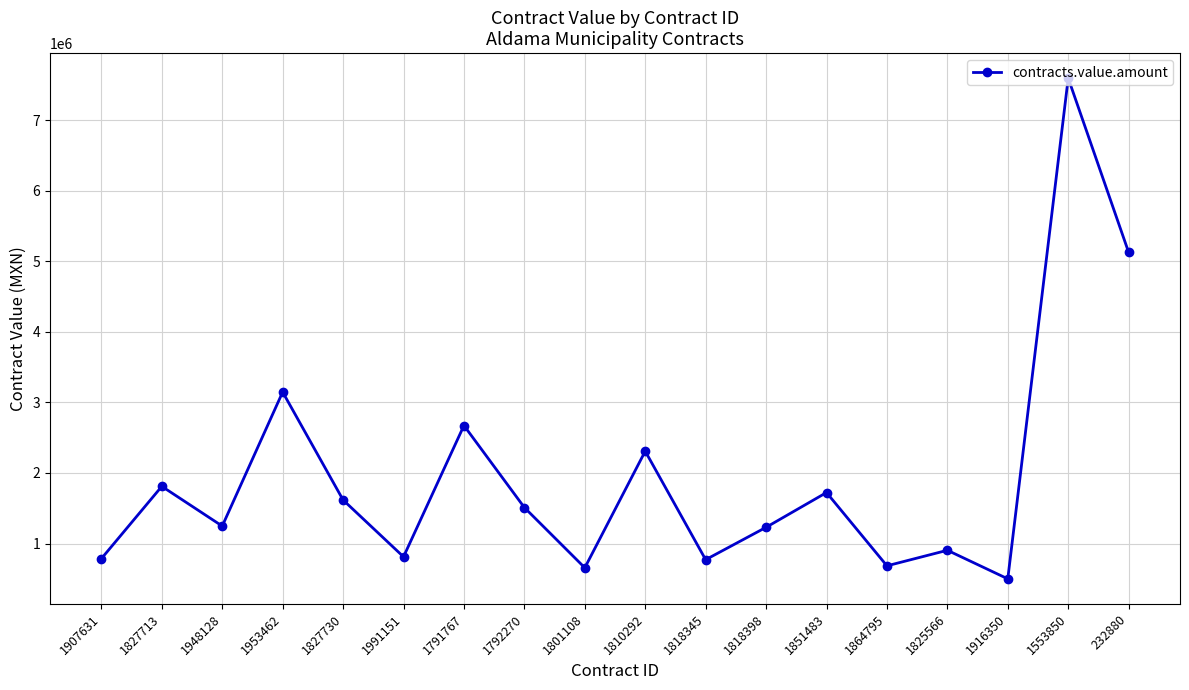

What is the label of the 14th point from the right?

1827730